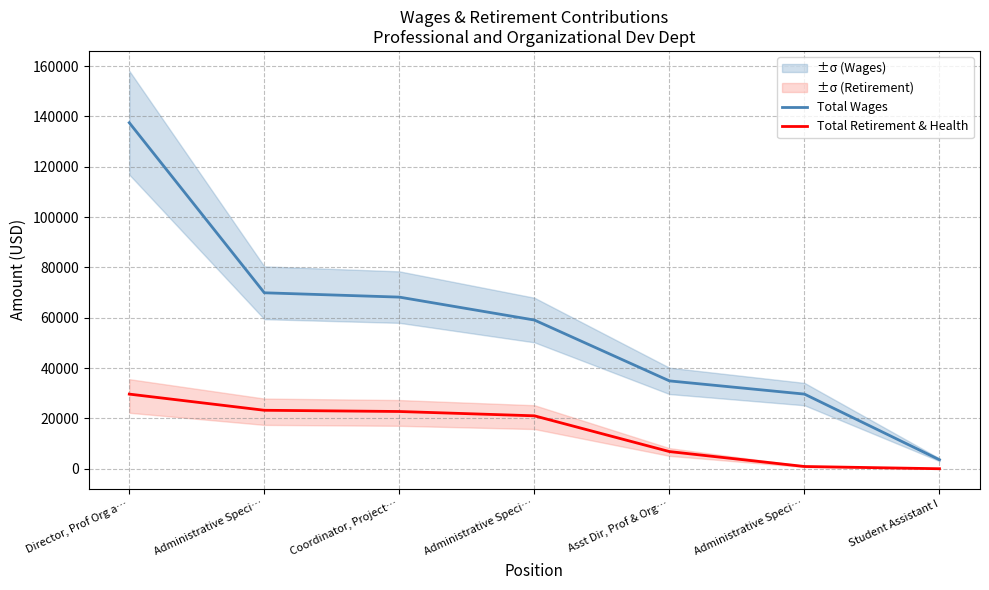

Rank the series by their average value, from lowest to highest.

Total Retirement & Health, Total Wages